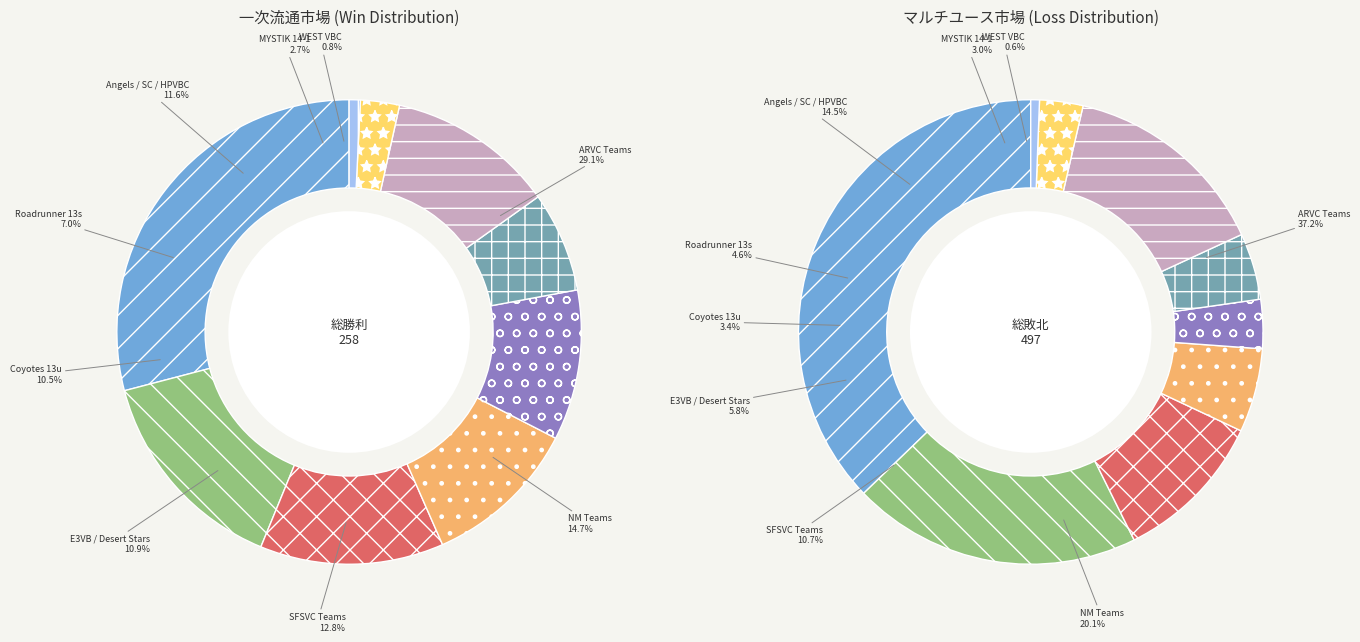

Is ARVC 13 Osos the majority of the pie?

No